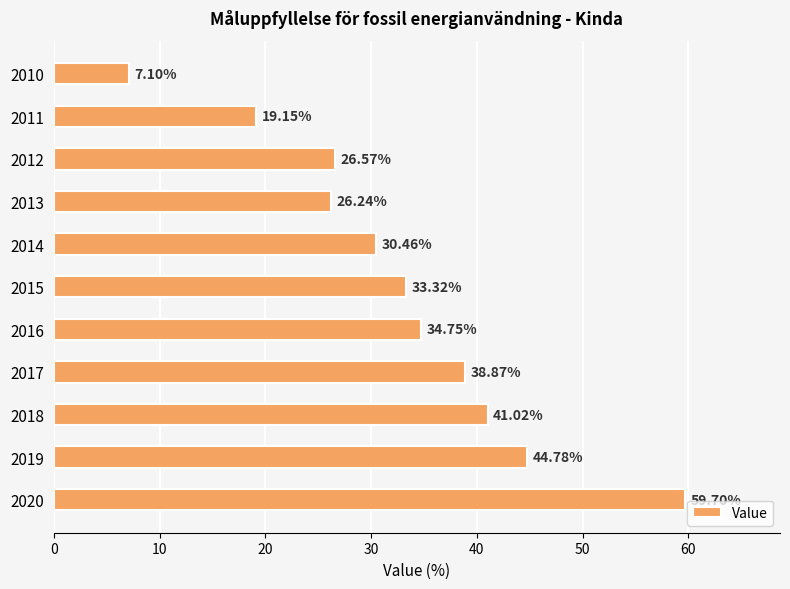

What is the sum of the values at 2016 and 2013?

61.0